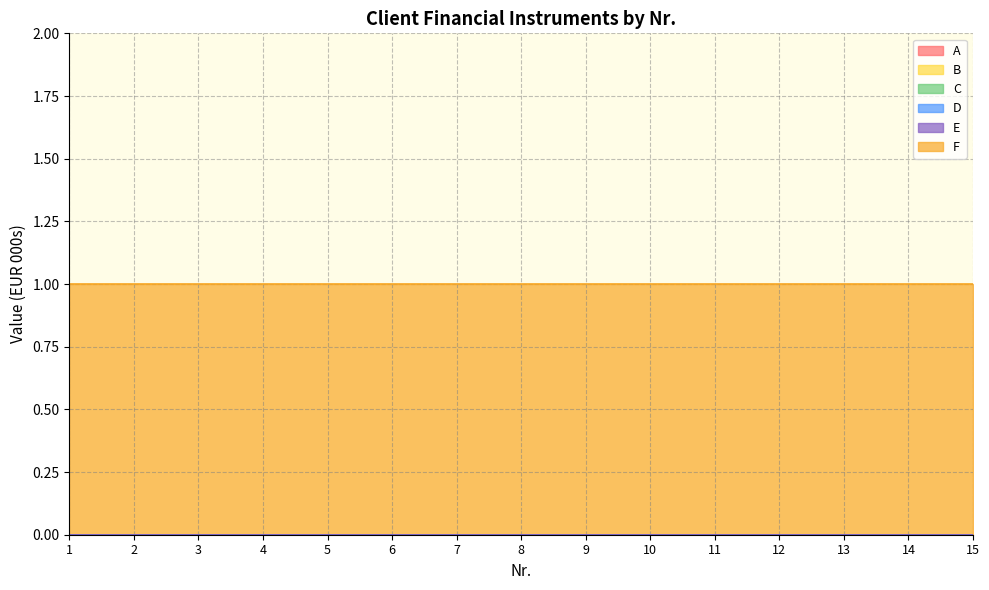

True or false: E and A cross at least once.

False